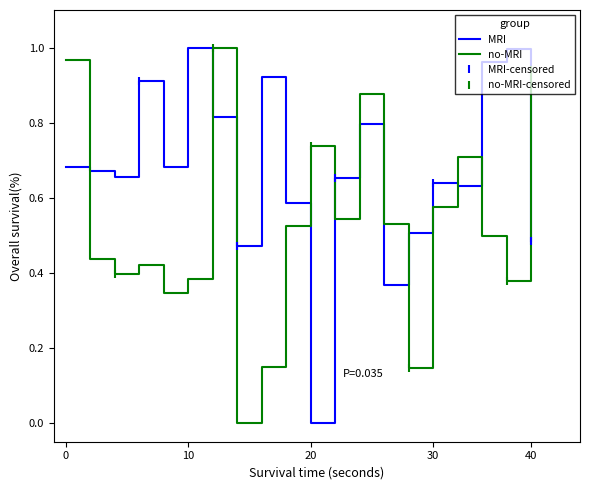

Which series ends up on top after the final intersection of no-MRI and MRI?

no-MRI